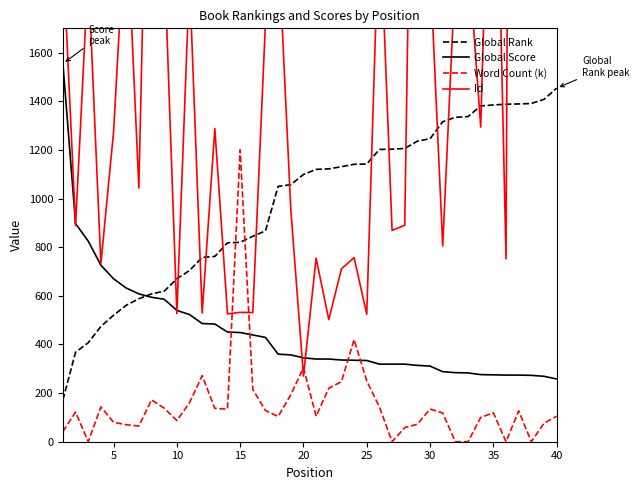

Which series ends up on top after the final intersection of Global Rank and Word Count (k)?

Global Rank